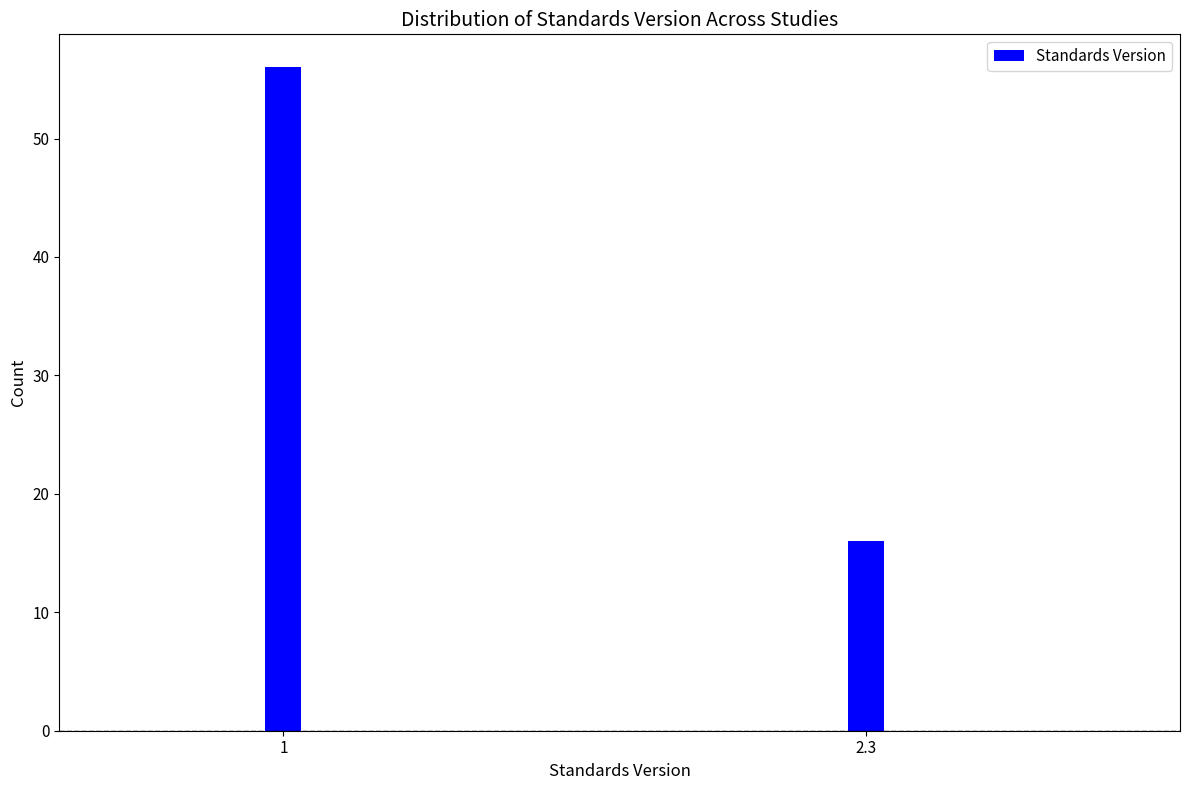

Reading right to left, list all the values displayed in this chart.

16	56